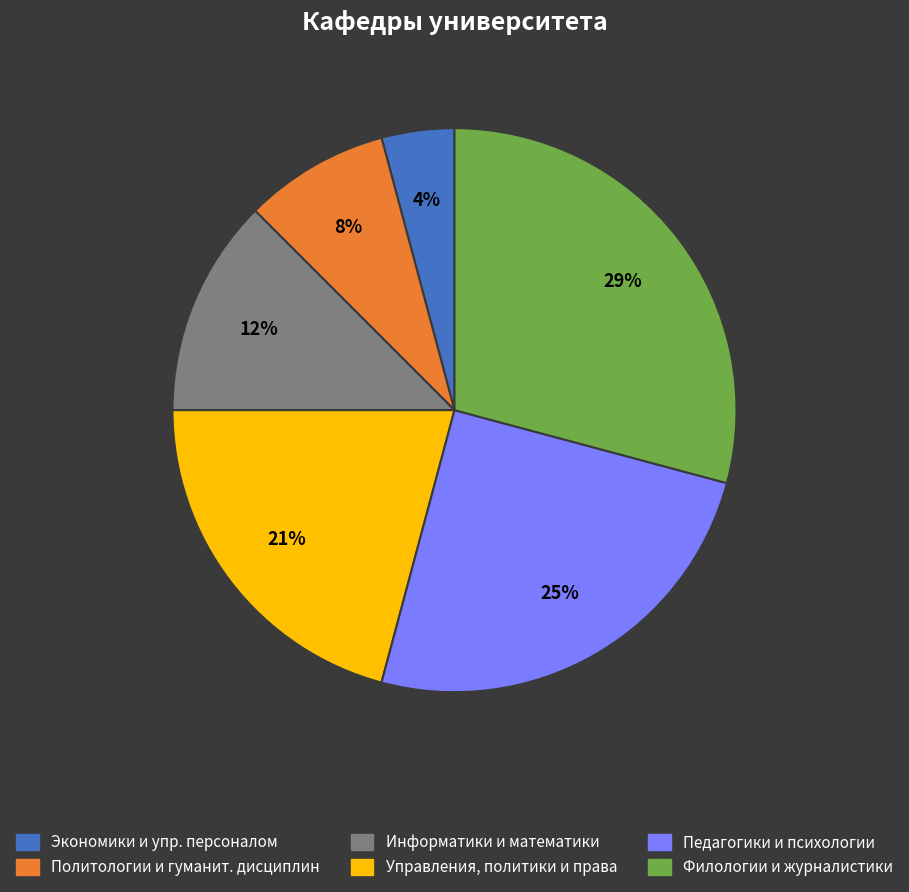

To the nearest percent, what is the difference between the largest and smallest slice percentages?

25%